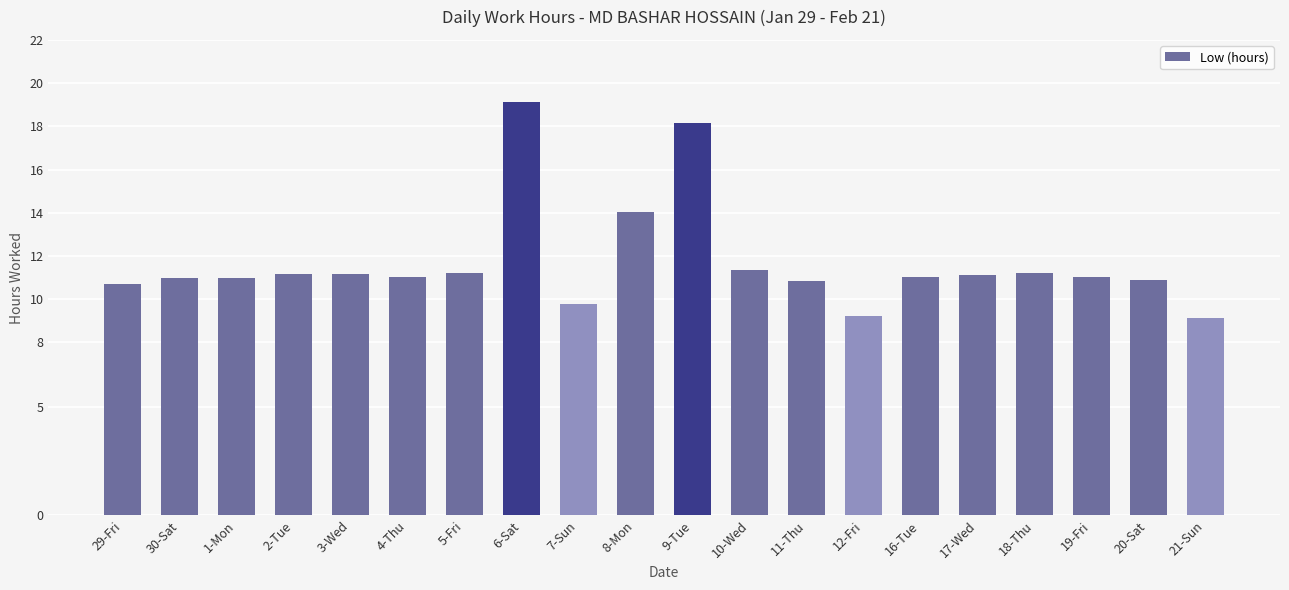

What is the smallest value displayed?

9.2